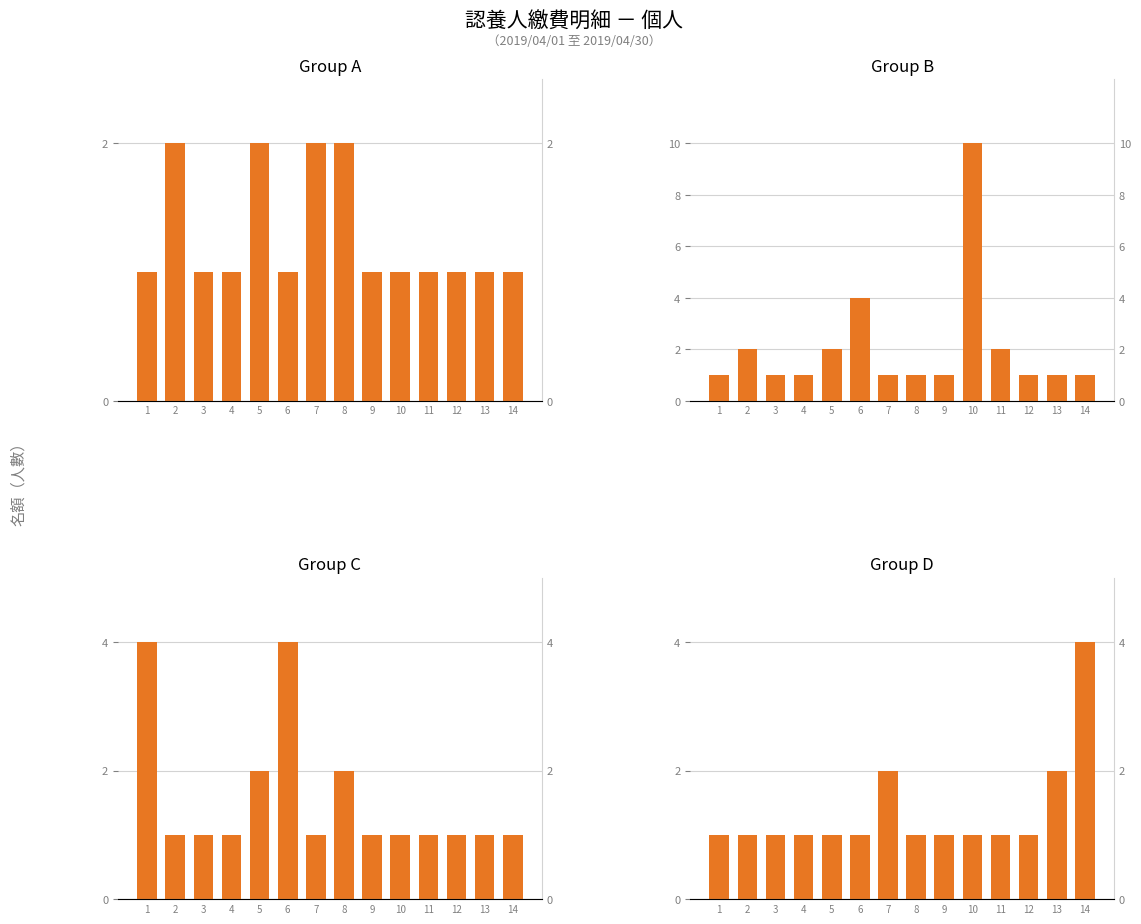

What is the total value across all series at 14?

7